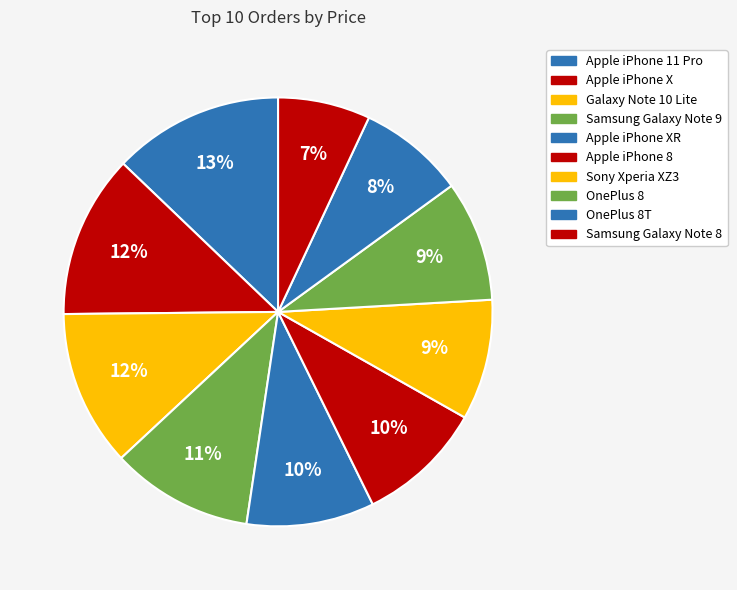

How many segments does this pie chart have?

10